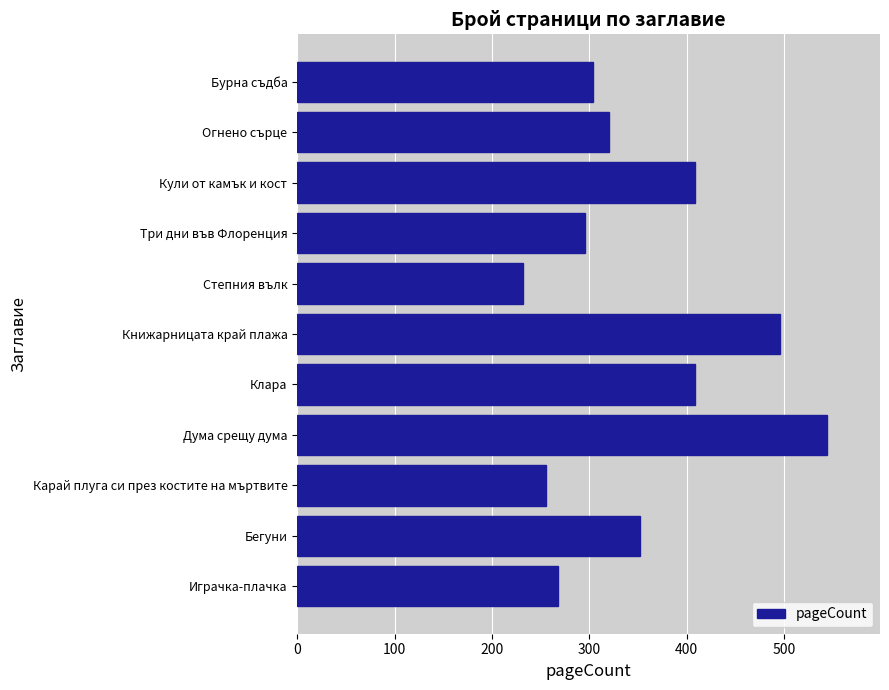

Does the chart contain any negative values?

No